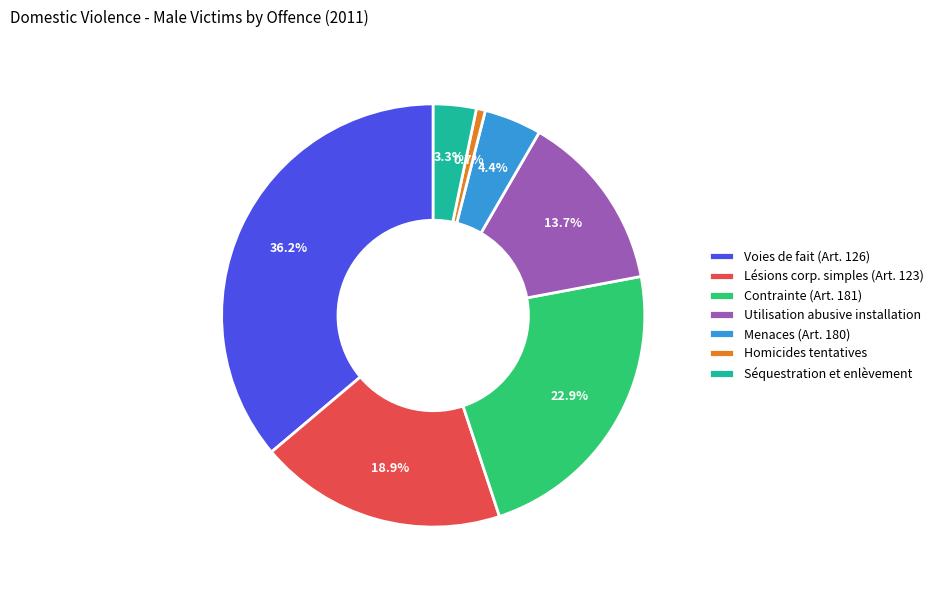

How many segments does this pie chart have?

7